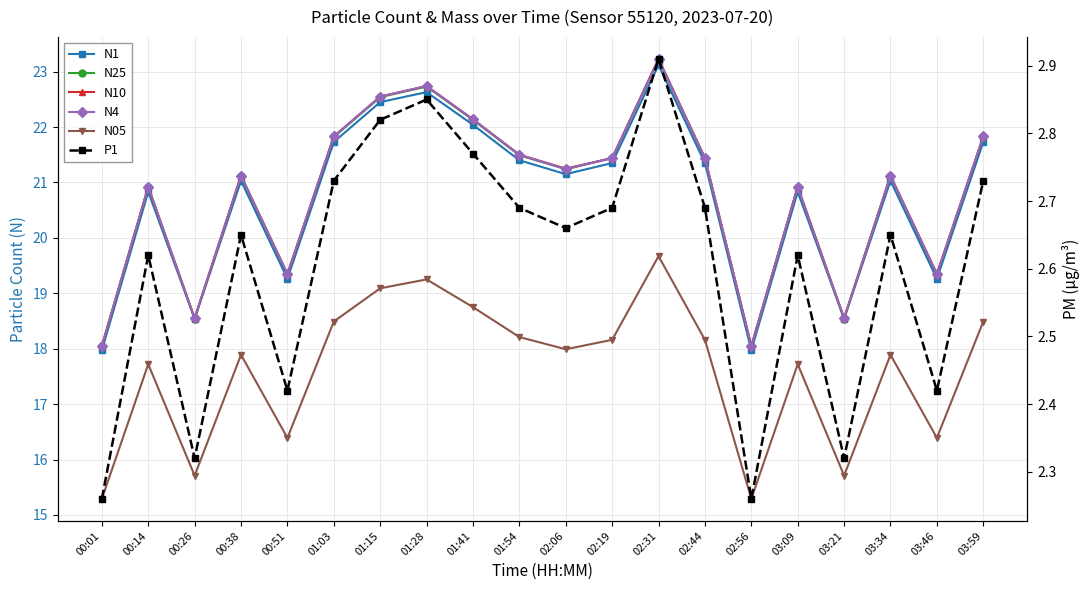

Where does the N10 series first go above 21?

00:38